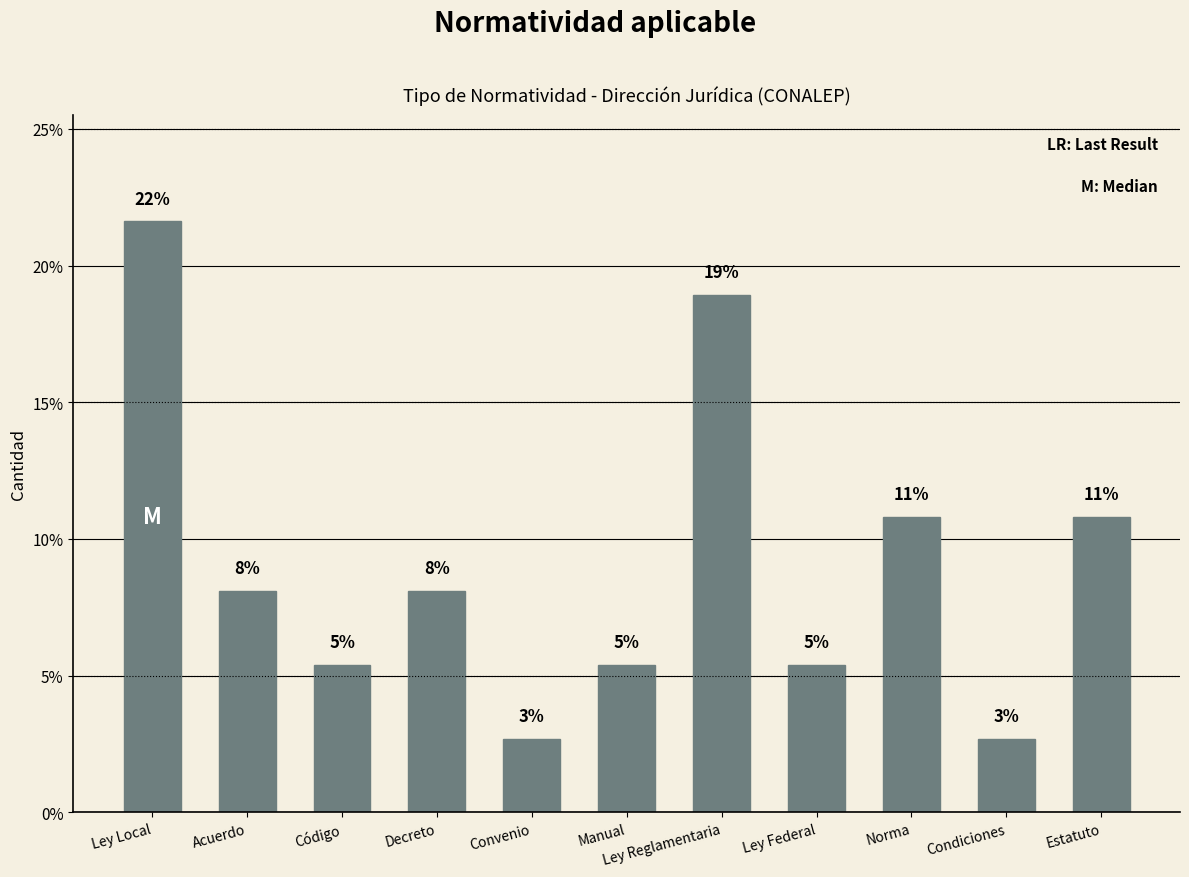

How many bars are there in total?

11